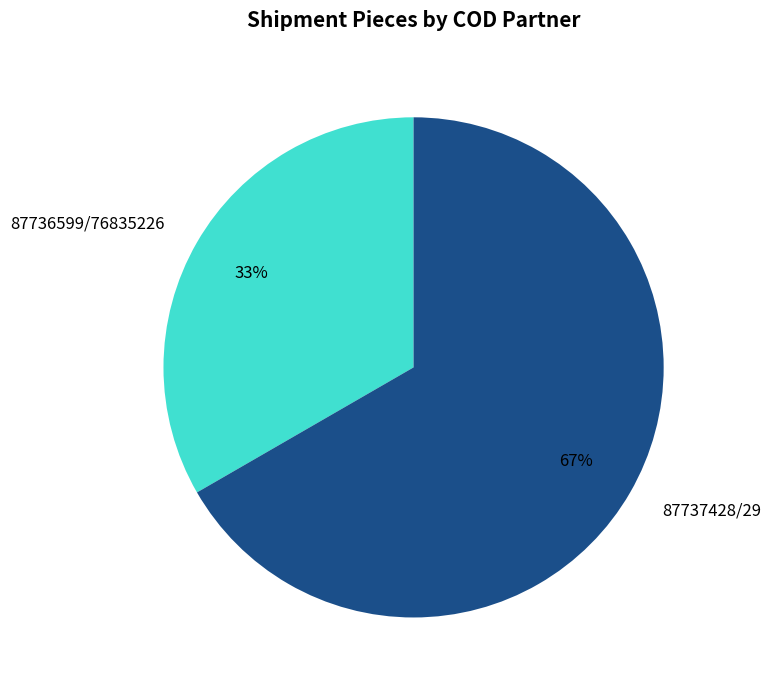

True or false: 87736599/76835226 accounts for 27% of the total.

False